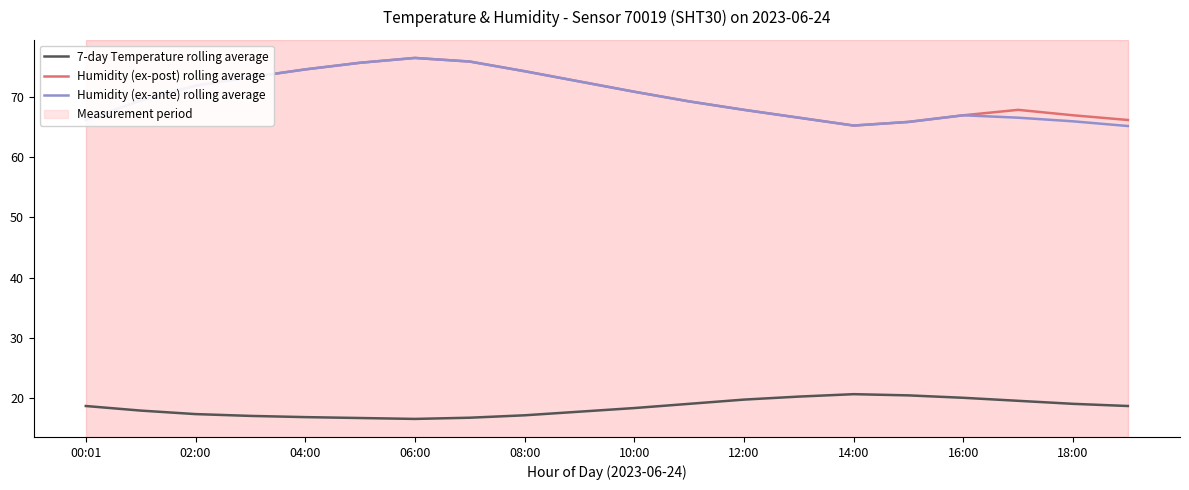

What is the smallest value displayed?

16.6